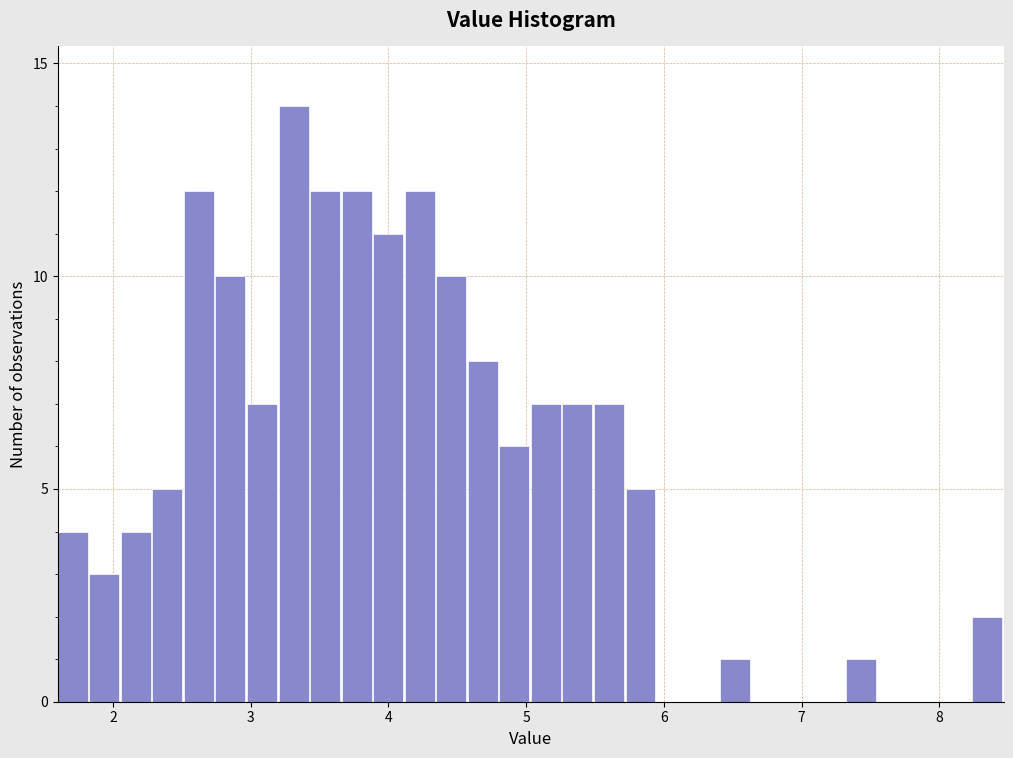

Around what value on the x-axis is the tallest bar? Give the approximate position of its centre, as read against the axis.

3.3